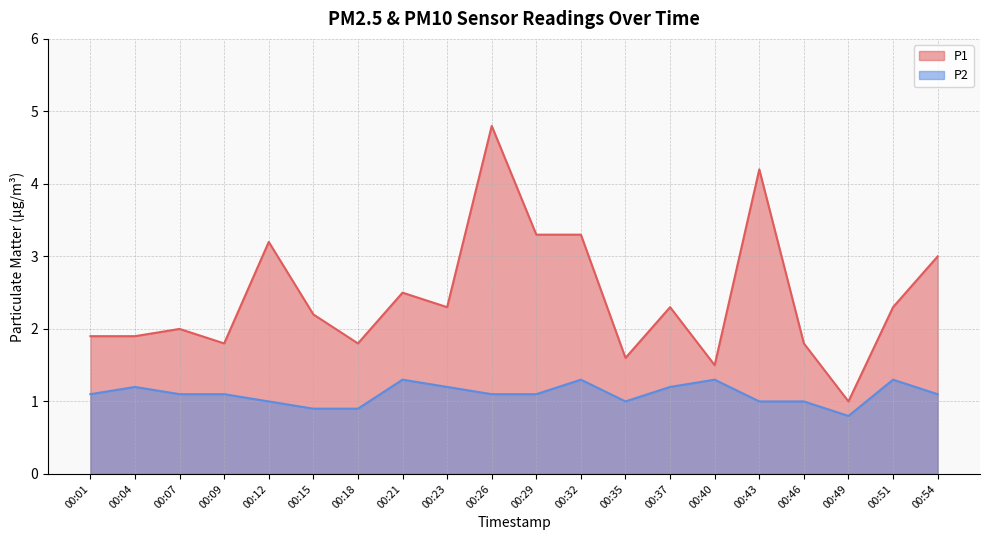

Where is the first local minimum for P1?

00:09